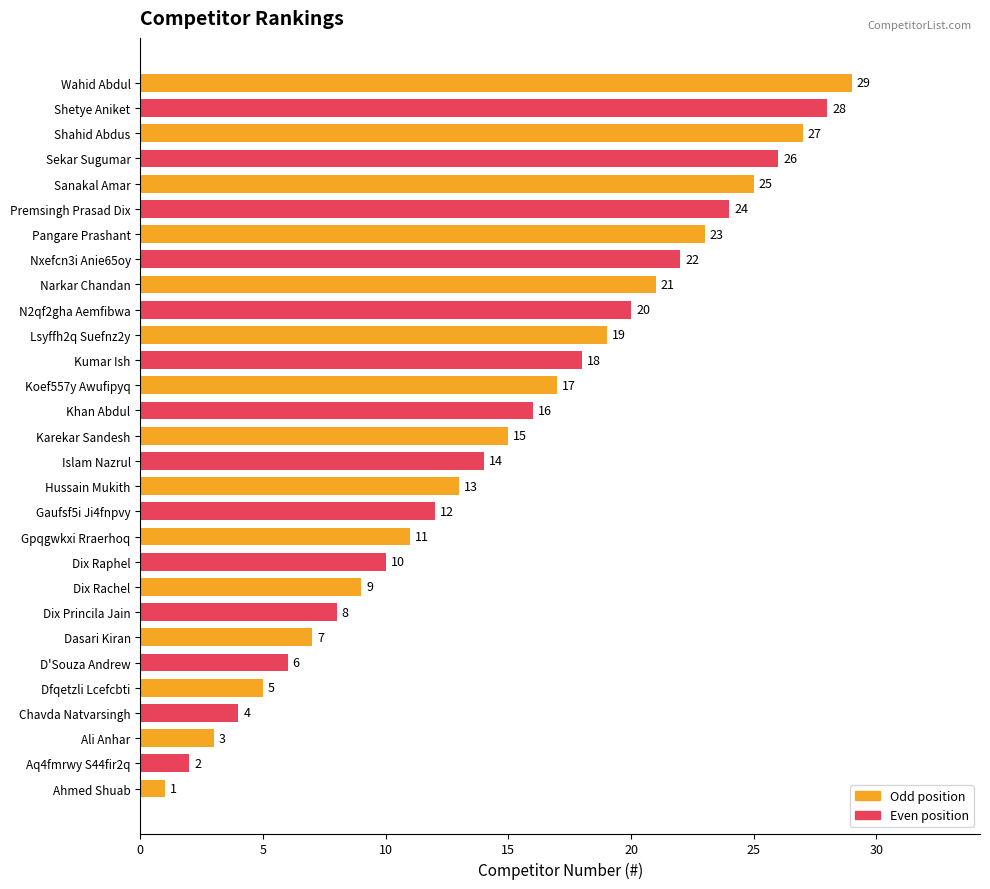

Where is the data nearest to the value 15?

Karekar Sandesh